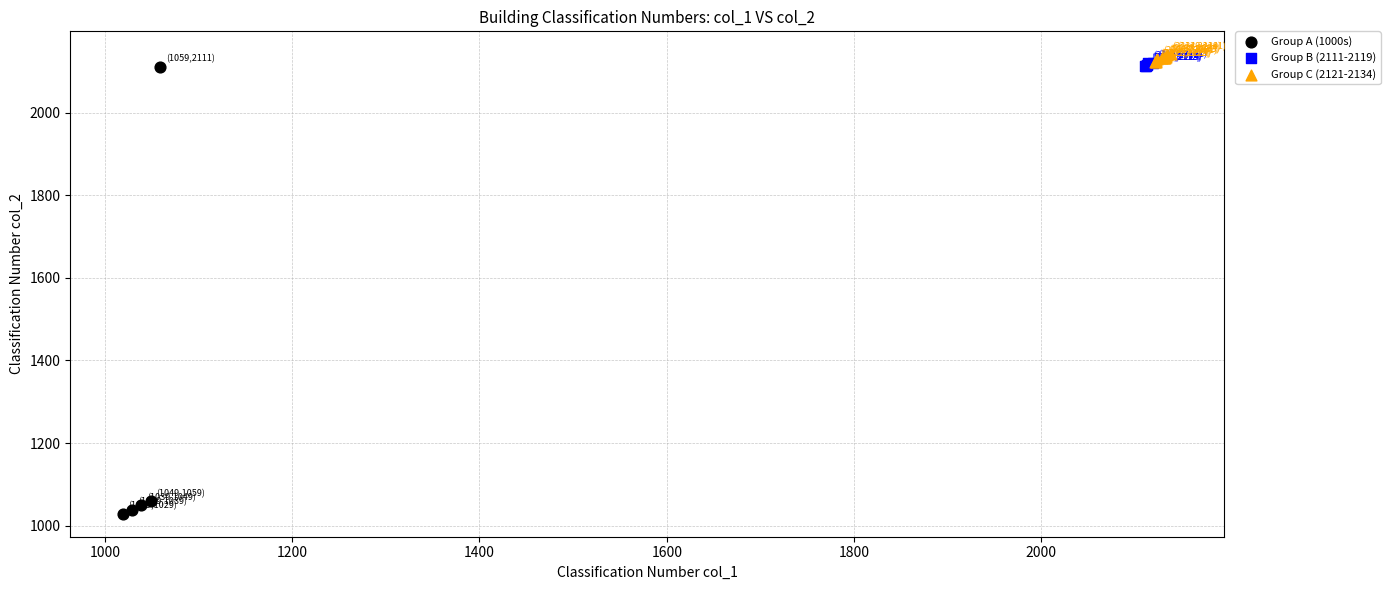

Which series contains the lowest Y value?

Group A (1000s)